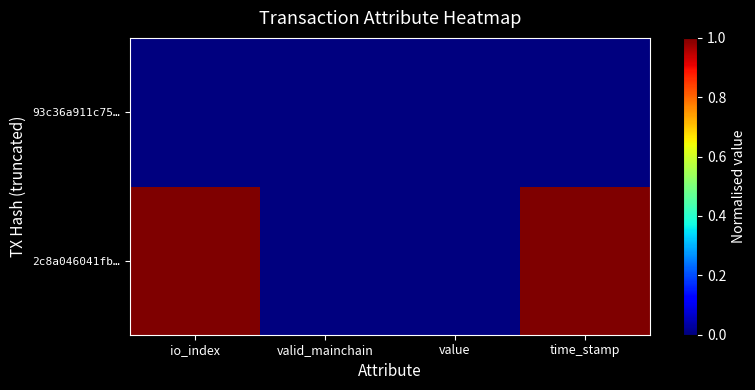

Rank the series at valid_mainchain from highest to lowest value.

2c8a046041fb…, 93c36a911c75…